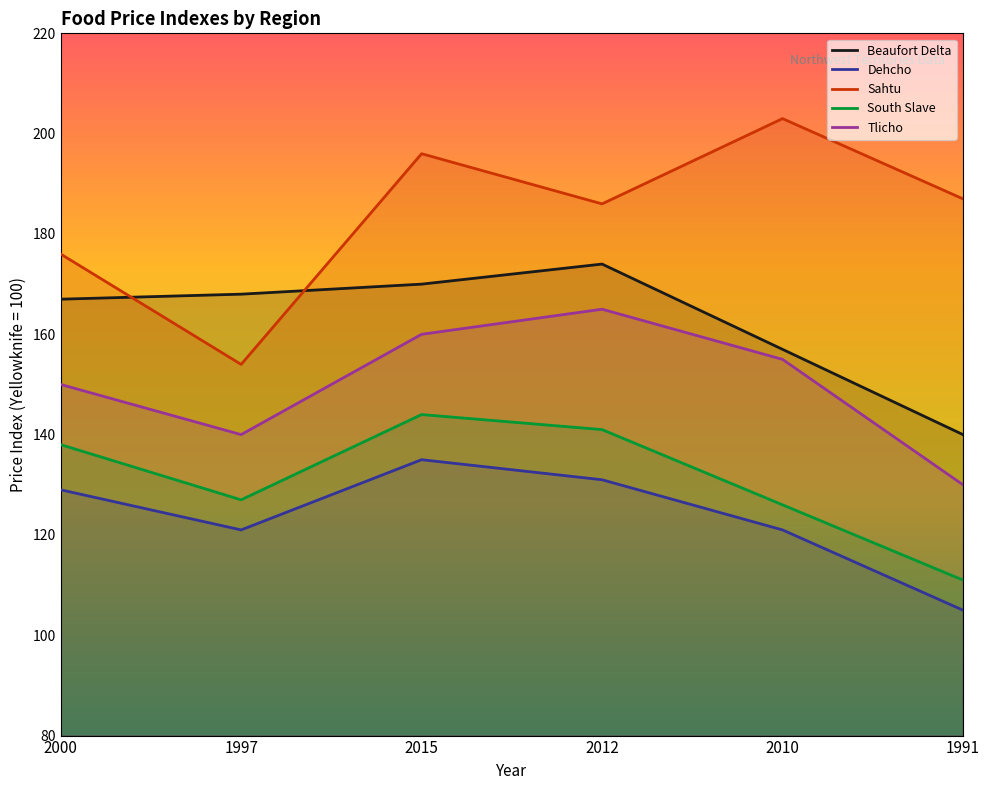

What is the average value of the Dehcho series?

124